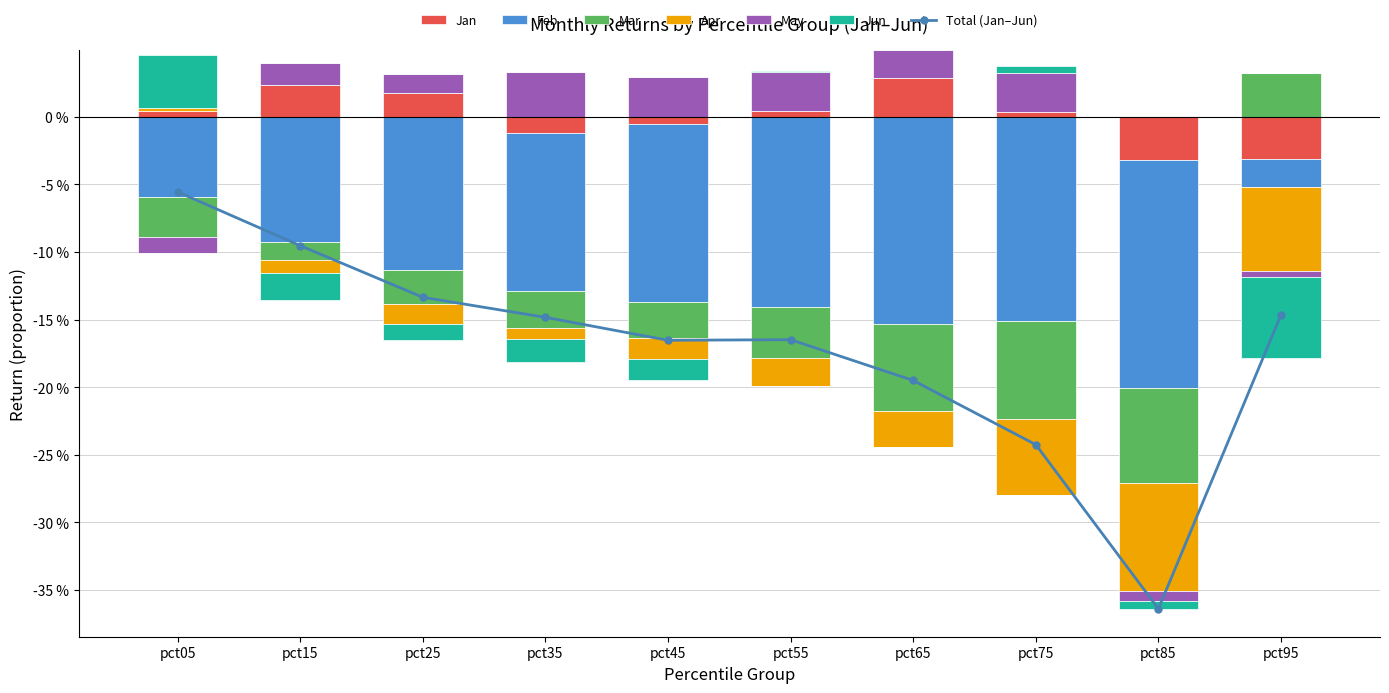

True or false: May has a value of 0.0 at pct55.

False